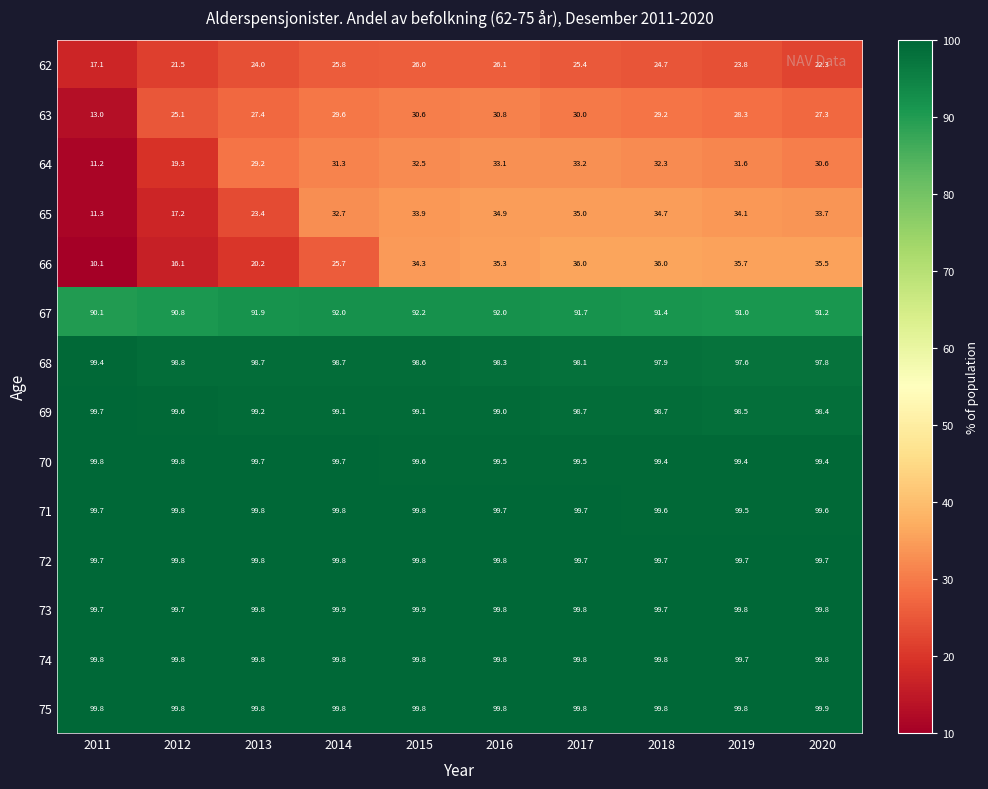

What is the sum of all 68 values?

983.9